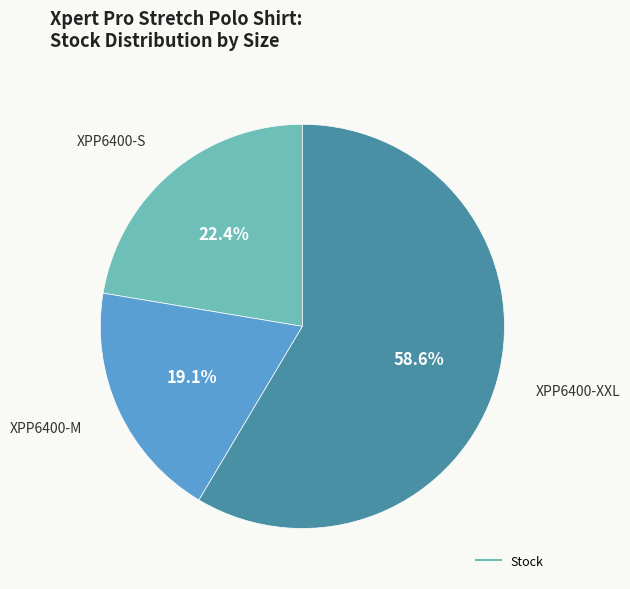

To the nearest percent, what is the average slice percentage?

33%